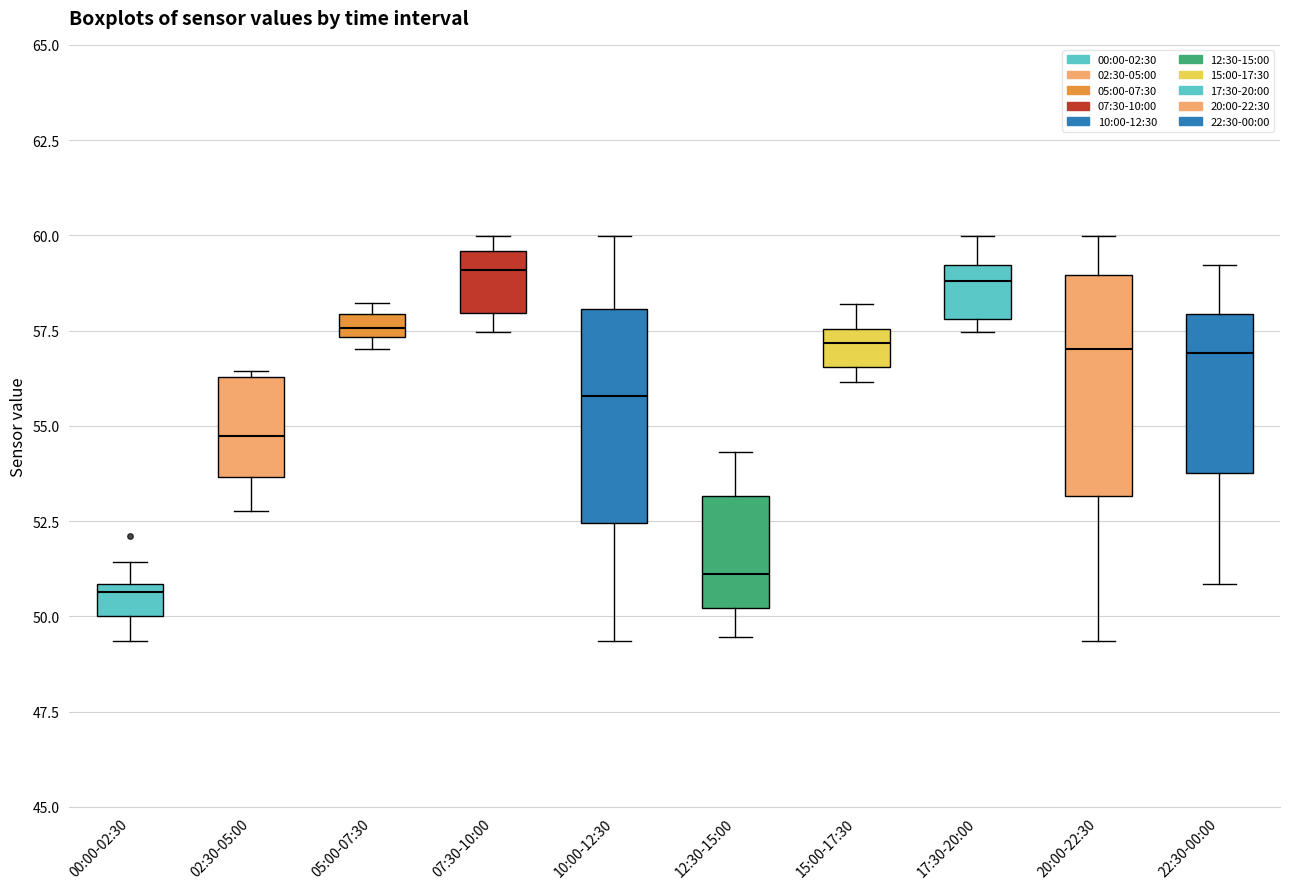

Where does the lower whisker of the box for 00:00-02:30 end on the y-axis? The values are not printed on the chart, so give them approximately, as read against the axis.

49.5